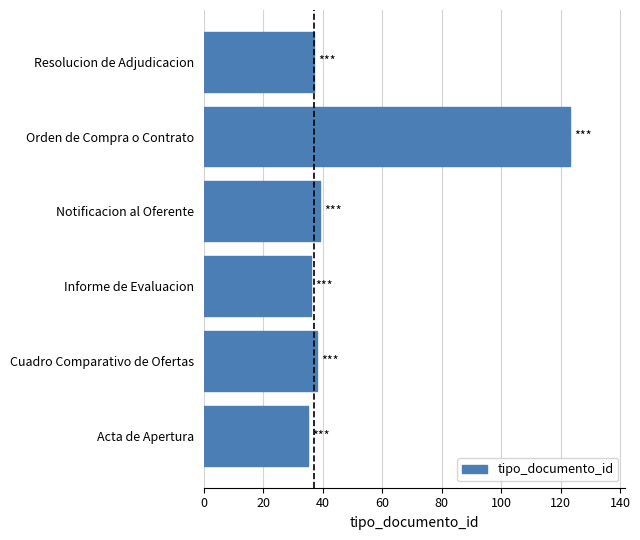

The value at Notificacion al Oferente is 39. True or false?

True